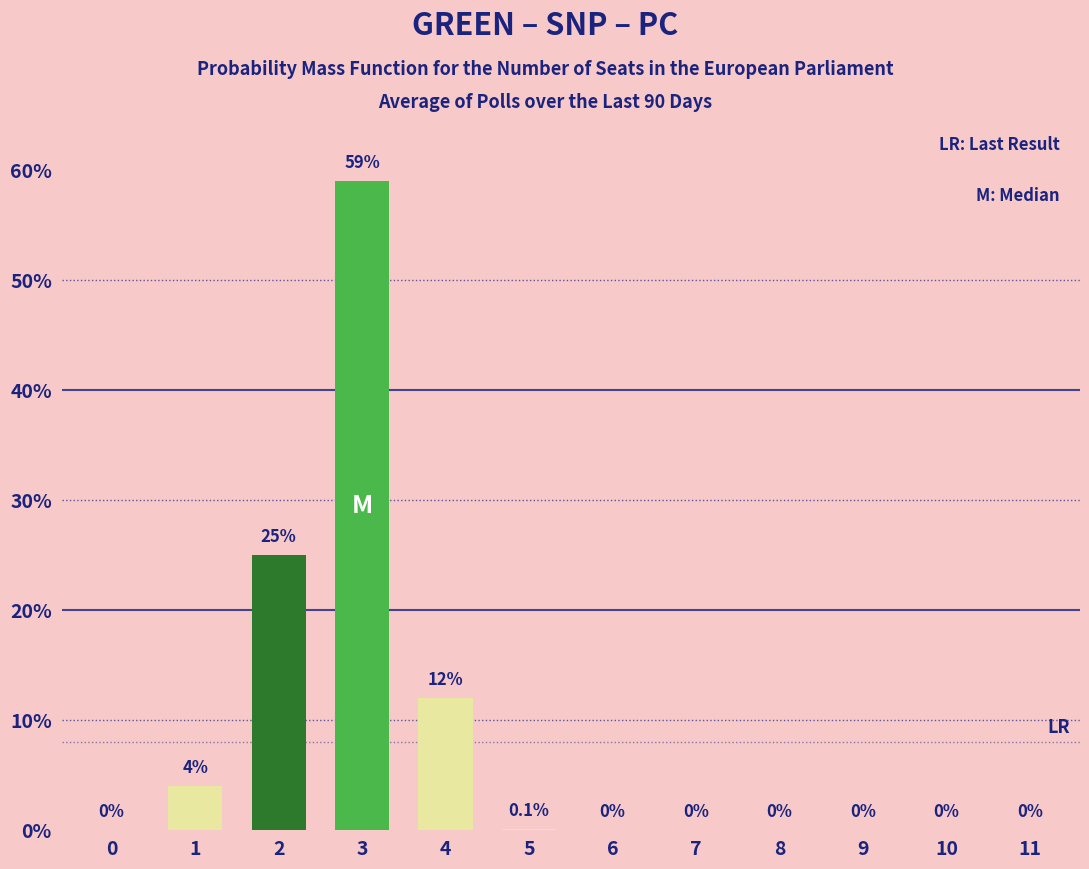

How many values are above zero?

5